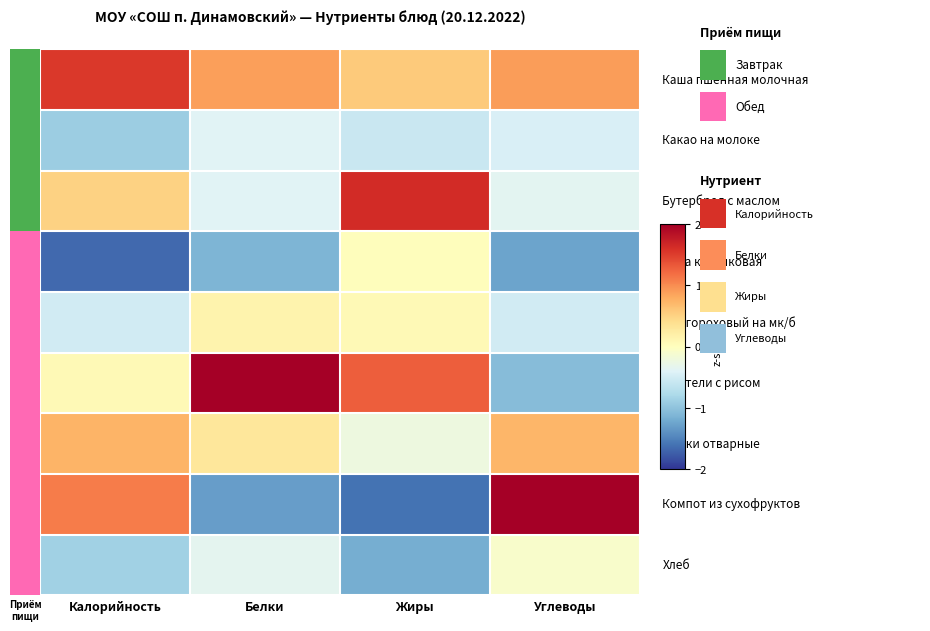

What is the difference between the highest and lowest values at Белки?

3.5